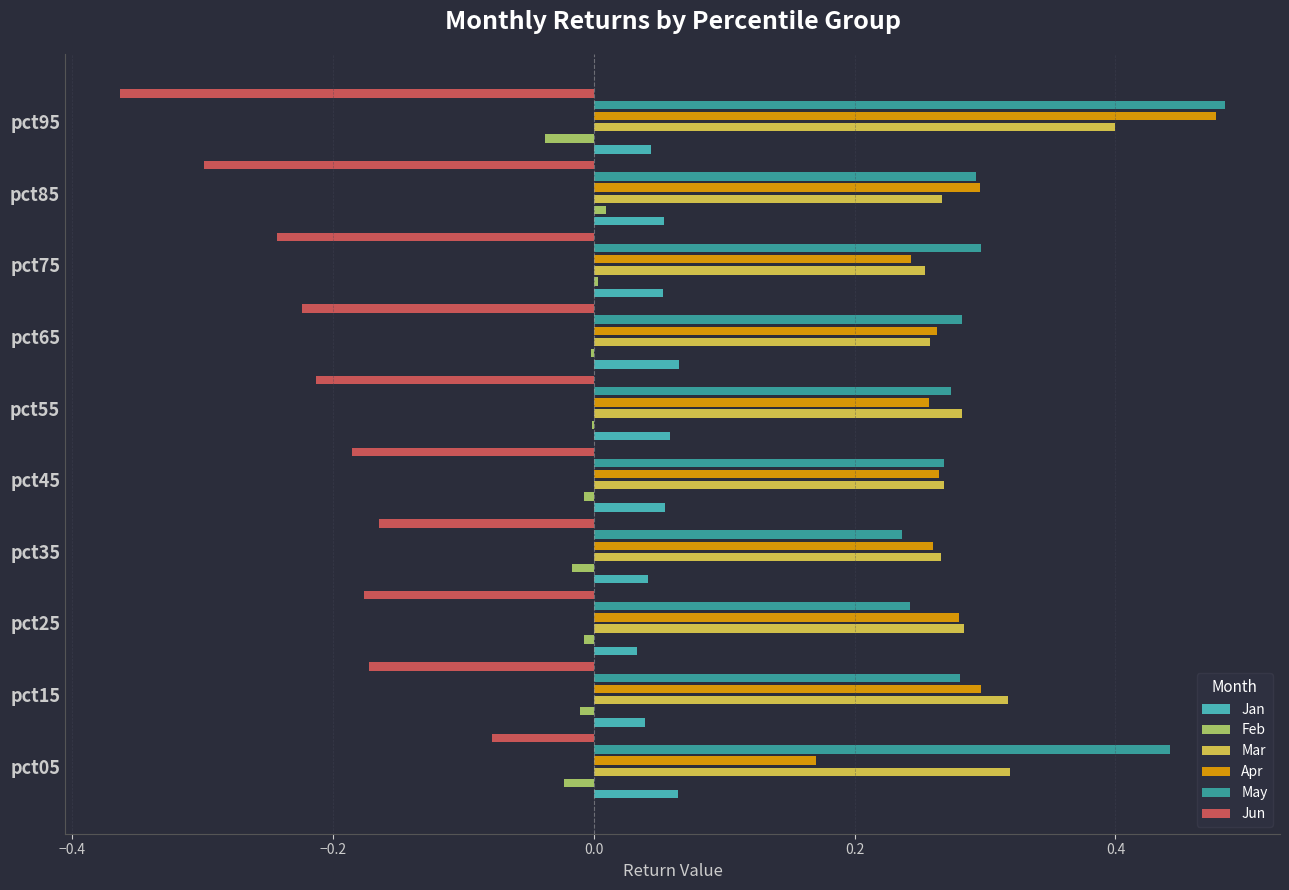

At how many categories does at least one series exceed 0?

10